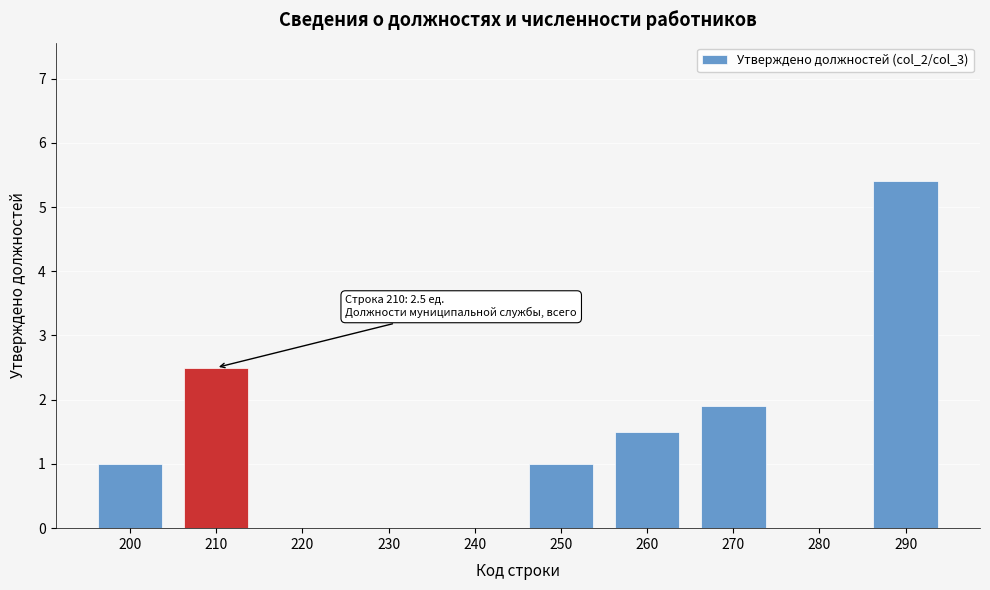

Reading left to right, transcribe all the data shown in this chart.

200=1.0	210=2.5	220=0.0	230=0.0	240=0.0	250=1.0	260=1.5	270=1.9	280=0.0	290=5.4